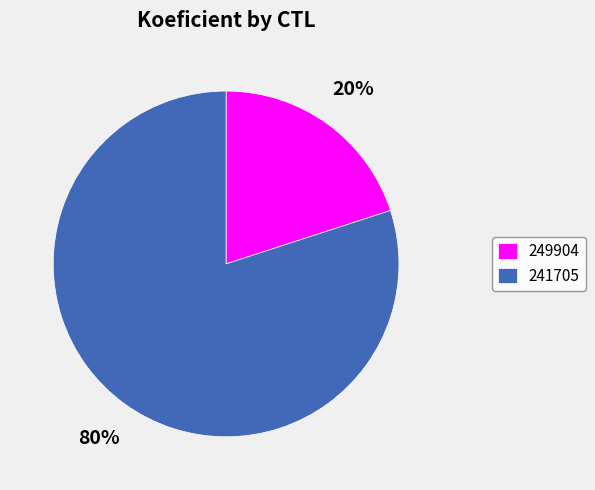

Which slice is the smallest?

249904